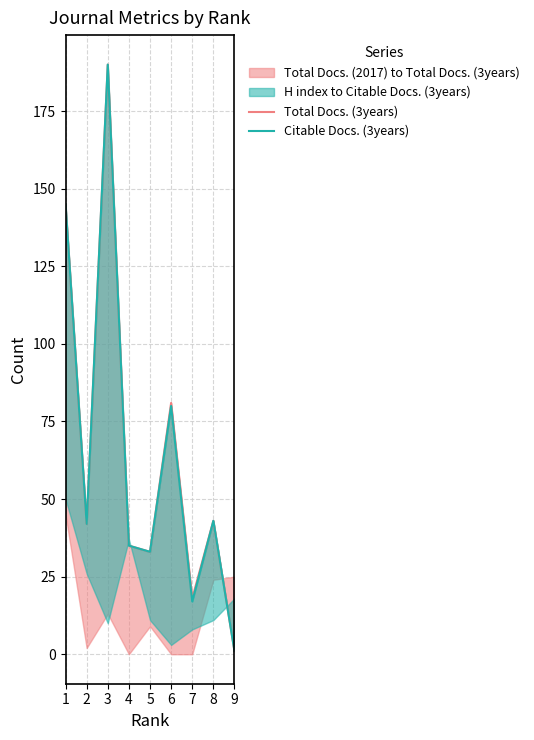

Where is Total Docs. (3years) nearest to the value 95?

6